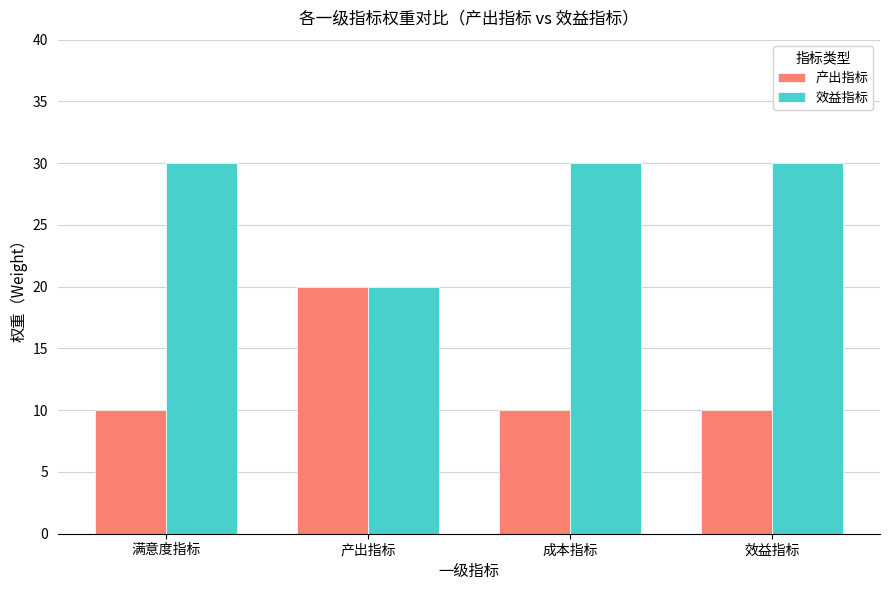

What is the difference between the maximum and minimum values in the 产出指标 series?

10